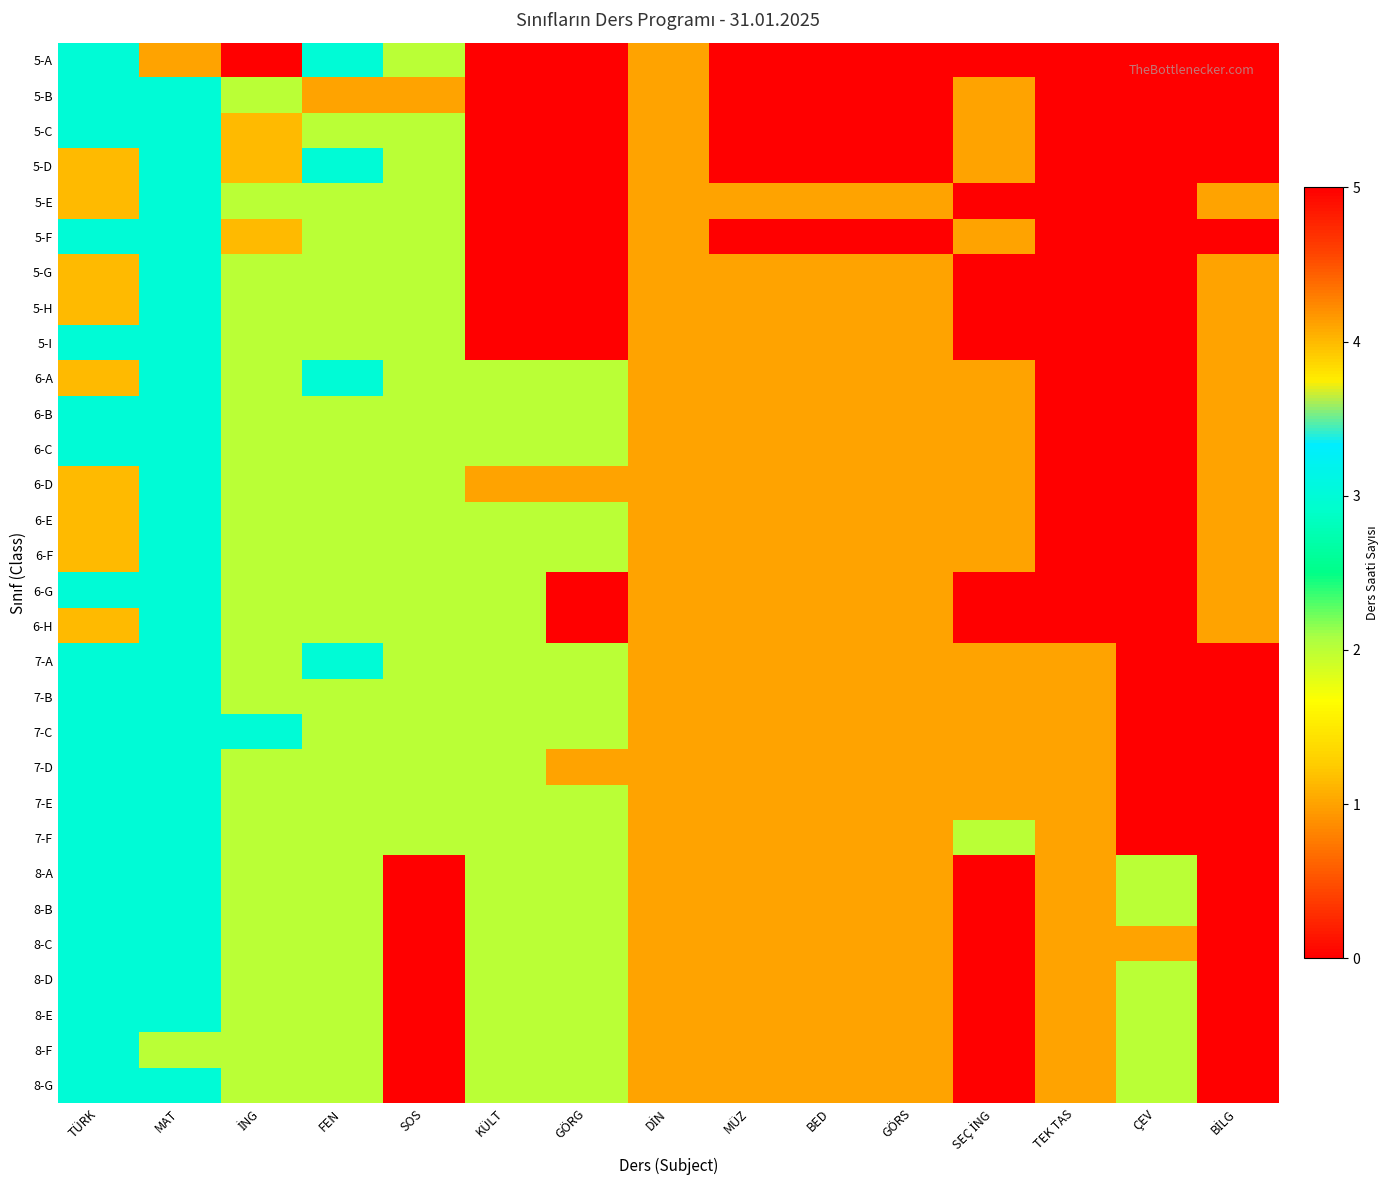

At which category does the chart reach its peak across all series?

İNG